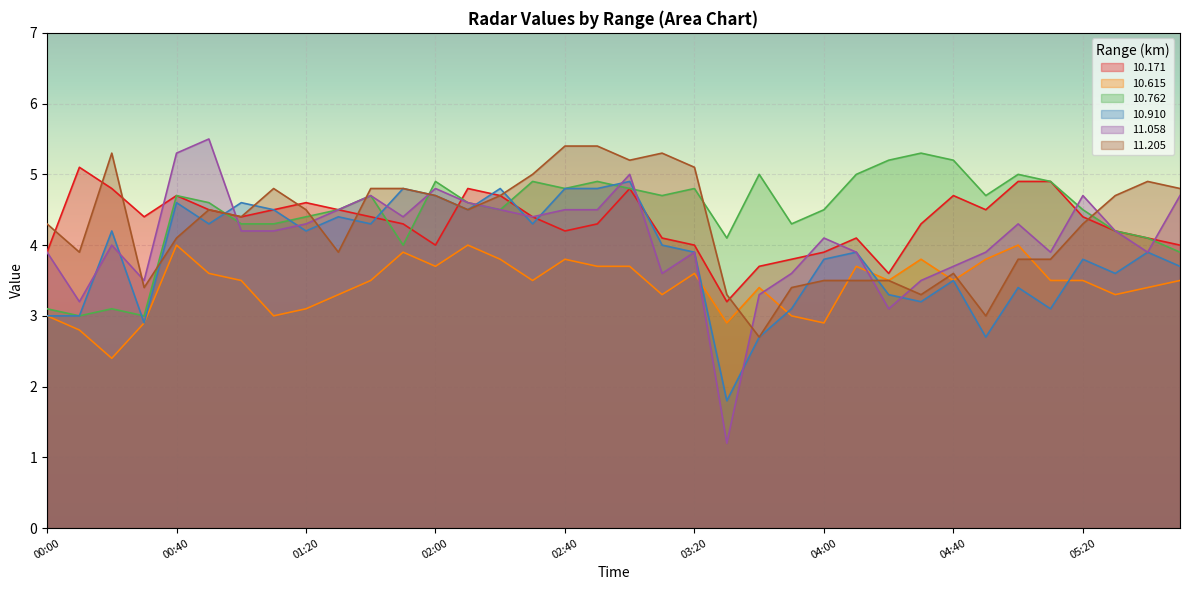

True or false:  10.171 has a value of 3.9 at 00:00.

True